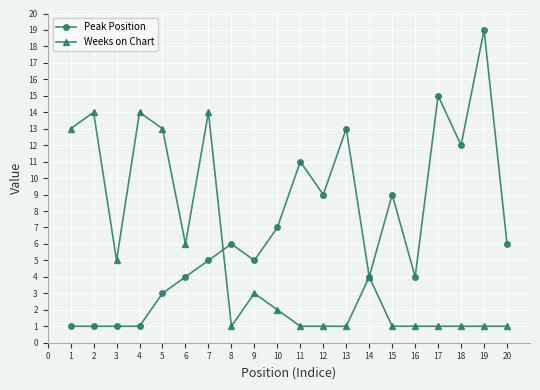

True or false: Weeks on Chart and Peak Position cross at least once.

True